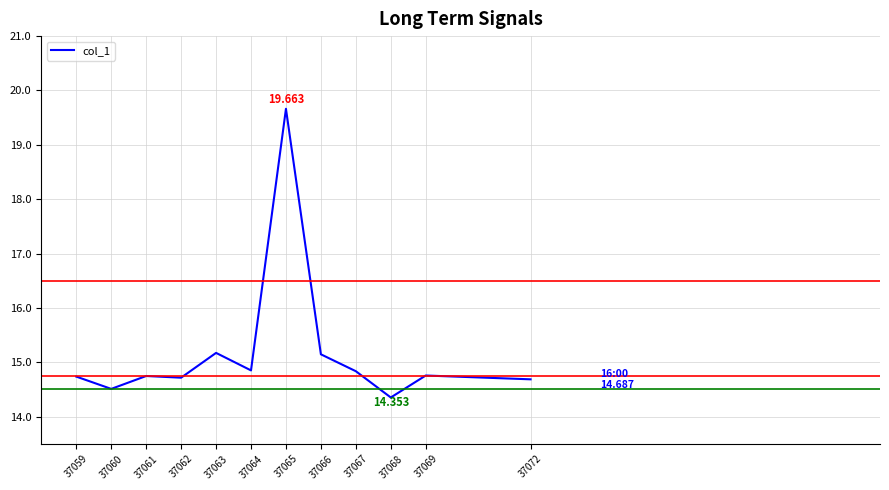

What is the difference between the maximum and minimum values?

5.3